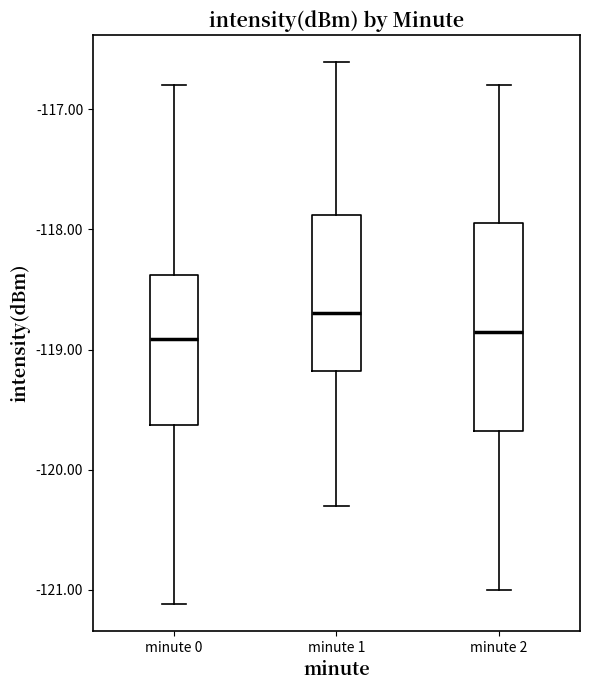

Comparing the boxes themselves (not the whiskers), which one is the tallest?

minute 2